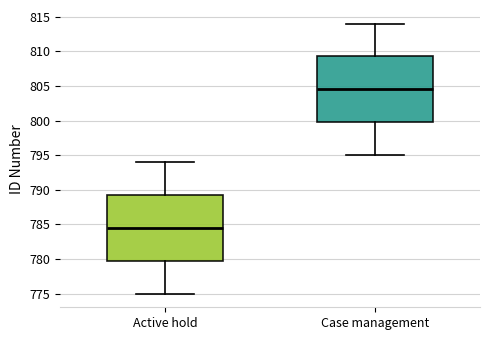

Where does the lower whisker of the box for Active hold end on the y-axis? The values are not printed on the chart, so give them approximately, as read against the axis.

775.0